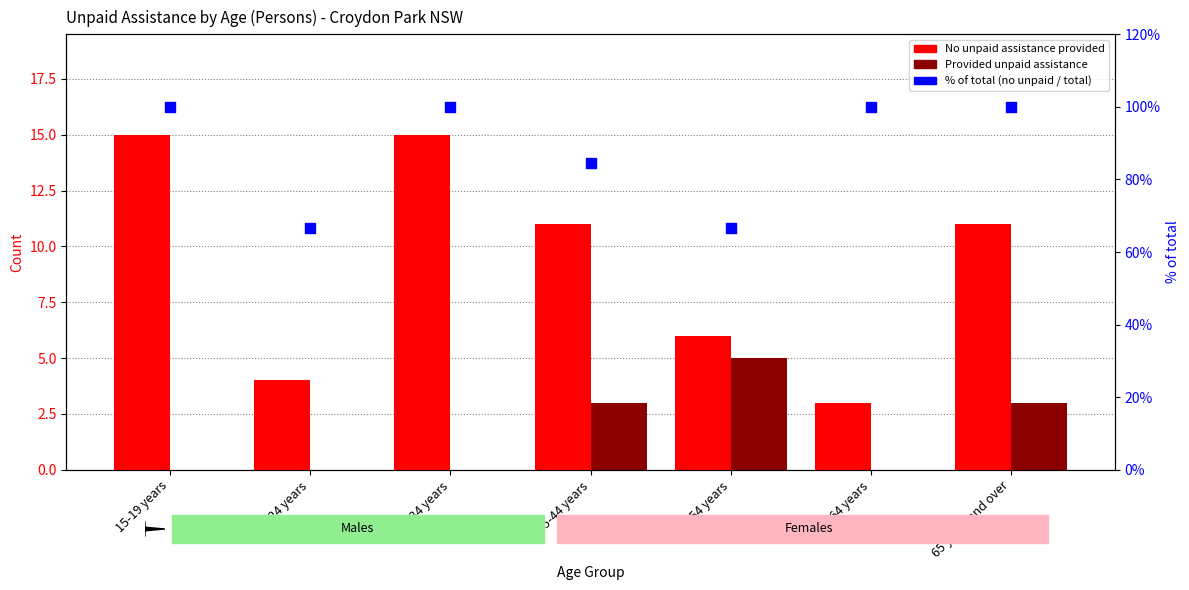

Is the value of % of total (no unpaid / total) at 20-24 years greater than the value of Provided unpaid assistance at 25-34 years?

Yes